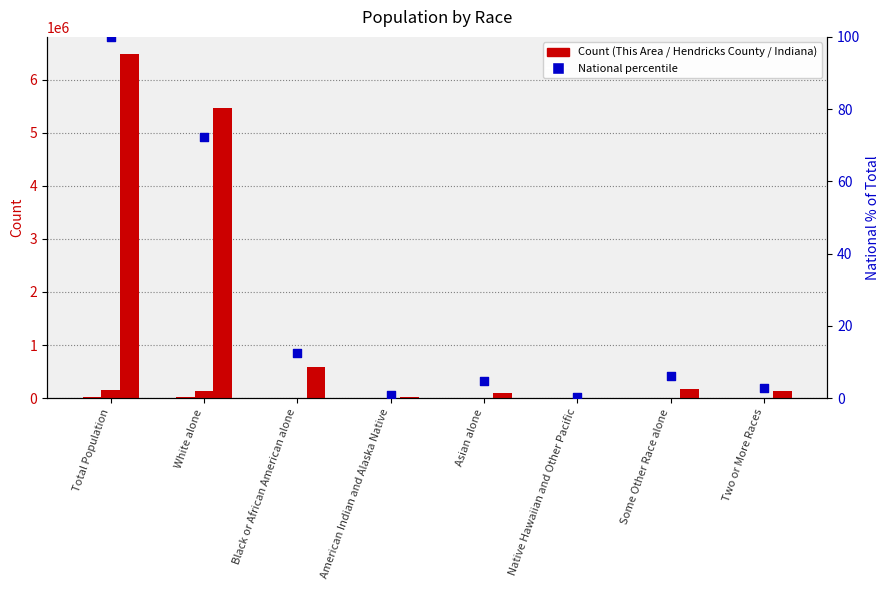

Which series contains the highest Y value?

Indiana